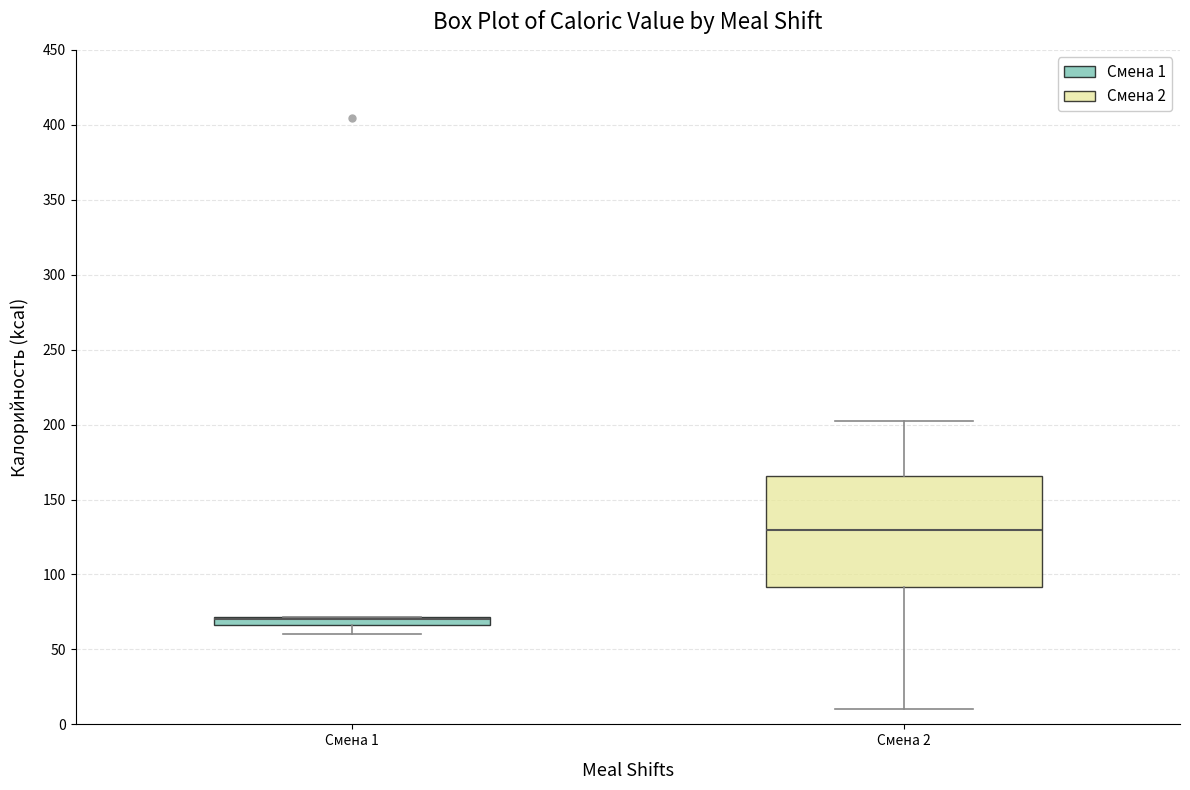

Where does the median line of the box for Смена 2 sit on the y-axis? The values are not printed on the chart, so give them approximately, as read against the axis.

130